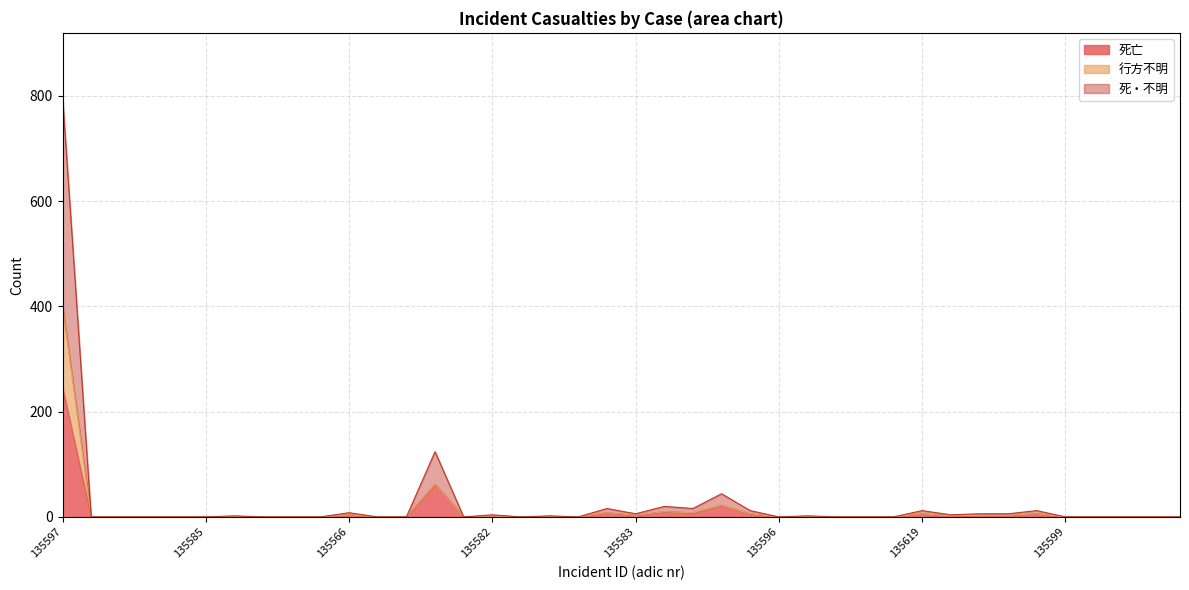

At which category is the sum across all series the highest?

135597